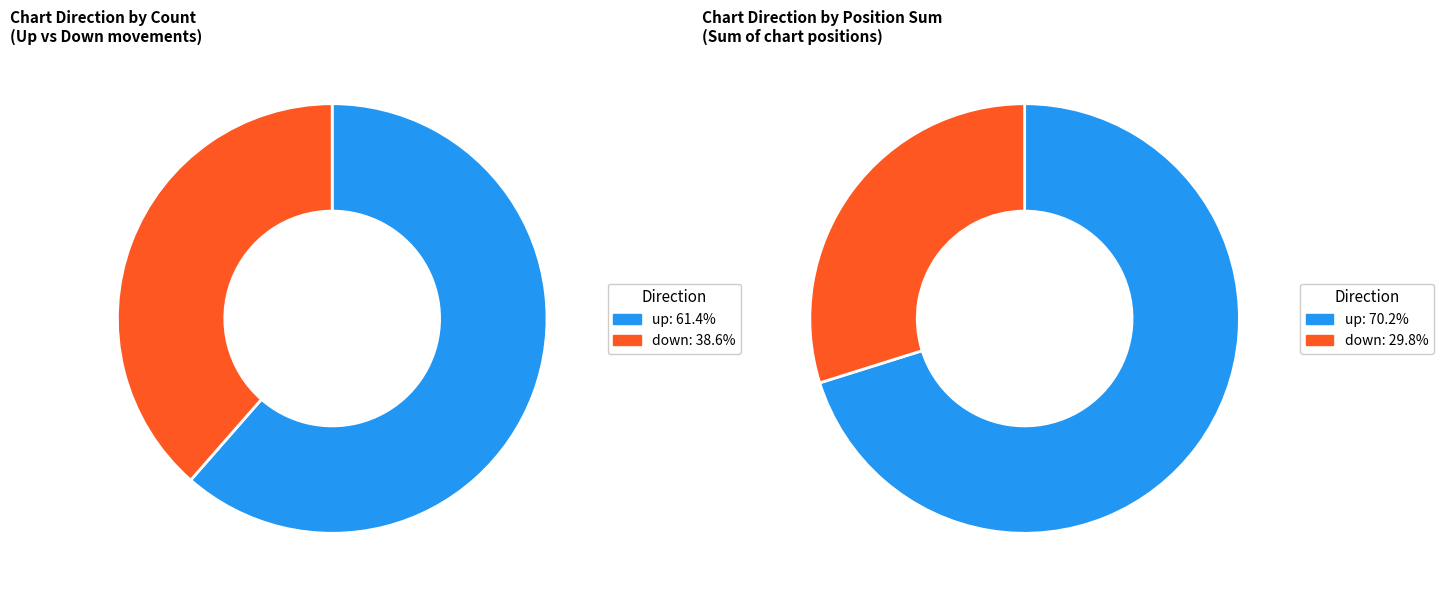

Approximately how many times larger is the value at up compared to down?

1.6